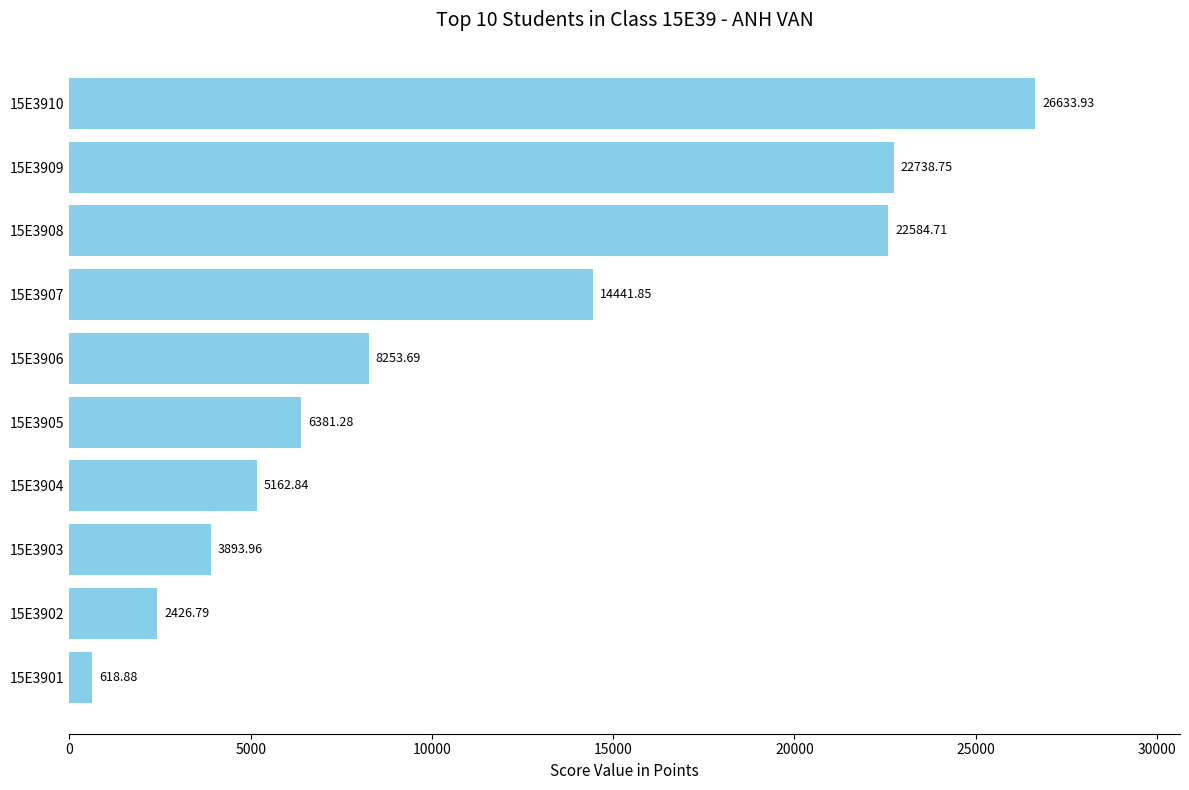

What is the greatest value displayed?

26633.9